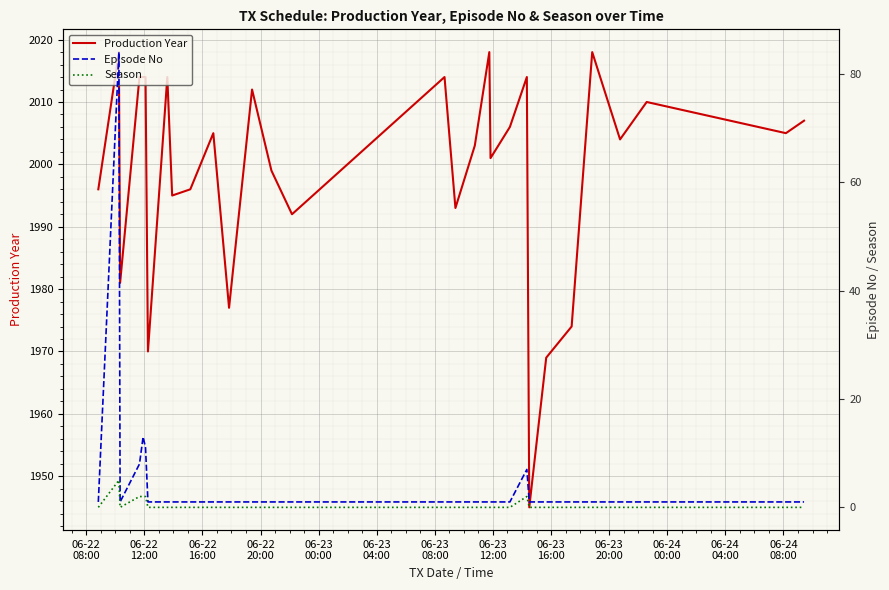

What is the maximum value for Production Year?

2018